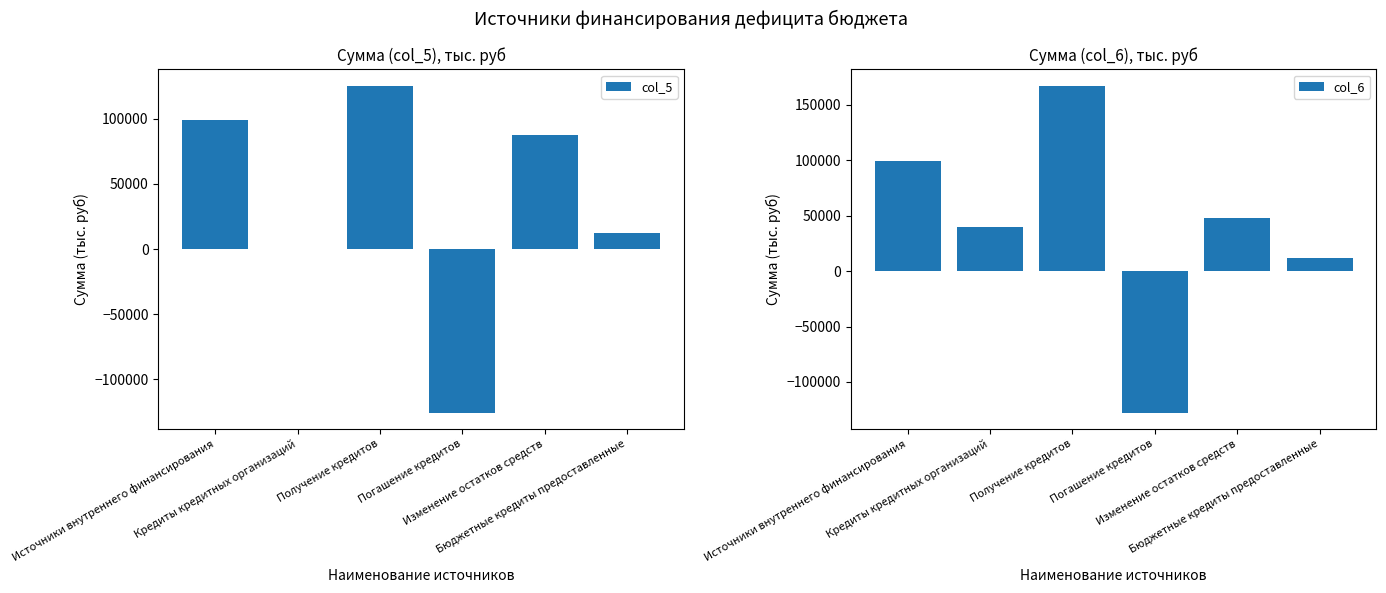

What is the total value across all series at Бюджетные кредиты предоставленные?

24000.0